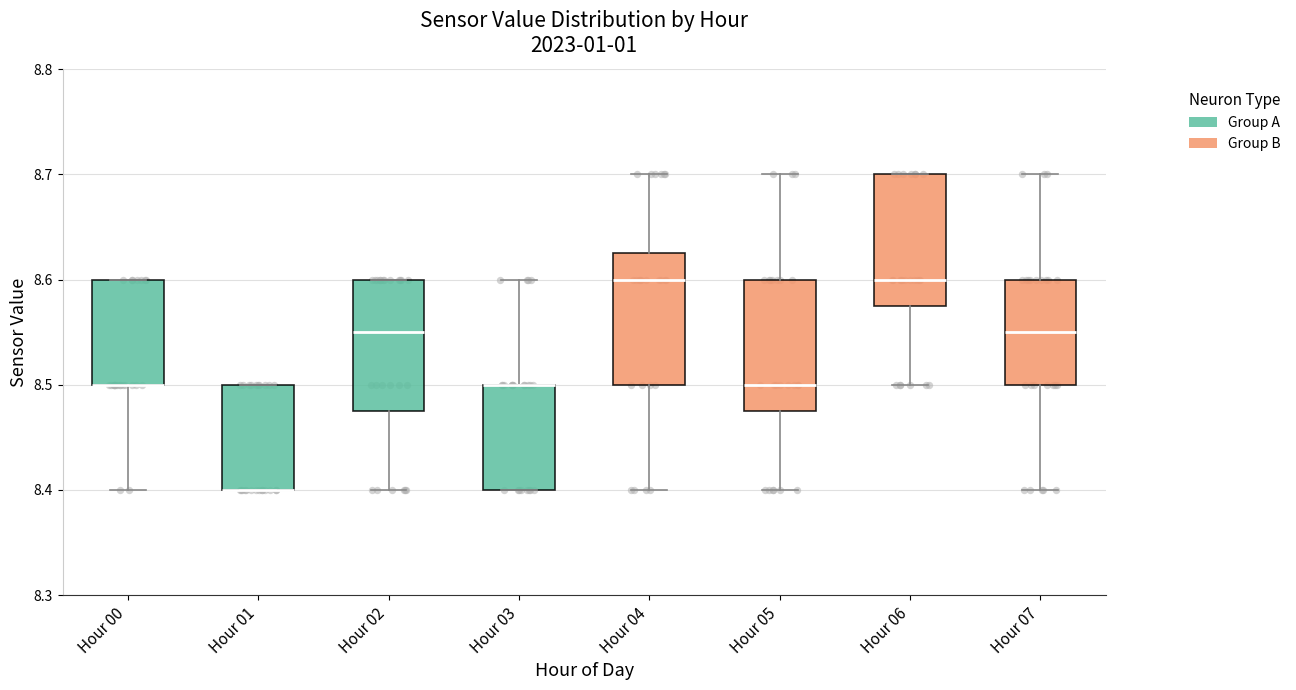

Reading left to right, read every box against the y-axis: the position of its median line, the range the box covers, and the ends of its whiskers. The values are not printed on the chart, so give them approximately, as read against the axis.

Hour 00: median 8.50 (drawn on the box's lower edge), box 8.50 to 8.60, whiskers 8.40 to 8.60
Hour 01: median 8.40 (drawn on the box's lower edge), box 8.40 to 8.50, whiskers 8.40 to 8.50
Hour 02: median 8.55, box 8.48 to 8.60, whiskers 8.40 to 8.60
Hour 03: median 8.50 (drawn on the box's upper edge), box 8.40 to 8.50, whiskers 8.40 to 8.60
Hour 04: median 8.60, box 8.50 to 8.63, whiskers 8.40 to 8.70
Hour 05: median 8.50, box 8.48 to 8.60, whiskers 8.40 to 8.70
Hour 06: median 8.60, box 8.58 to 8.70, whiskers 8.50 to 8.70
Hour 07: median 8.55, box 8.50 to 8.60, whiskers 8.40 to 8.70